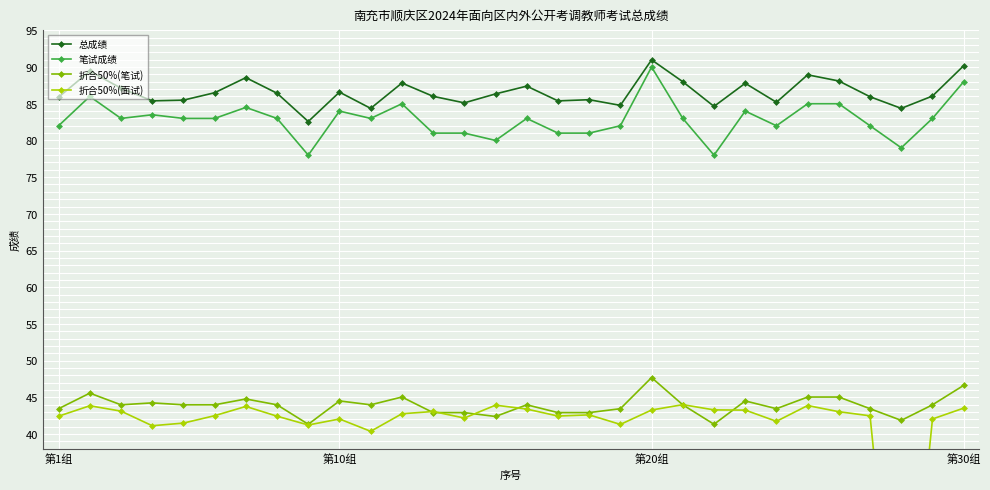

True or false: 折合50%(面试) and 笔试成绩 intersect in this chart.

False